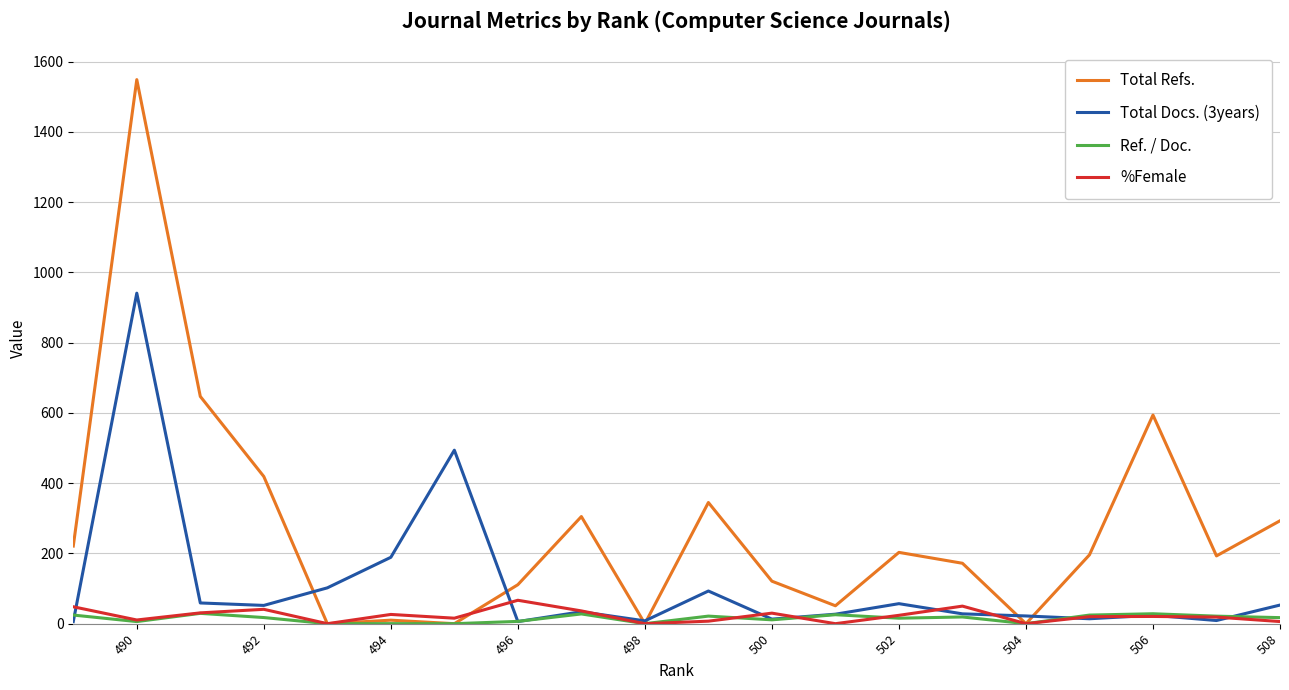

How many values in the Total Refs. series are below 196?

10